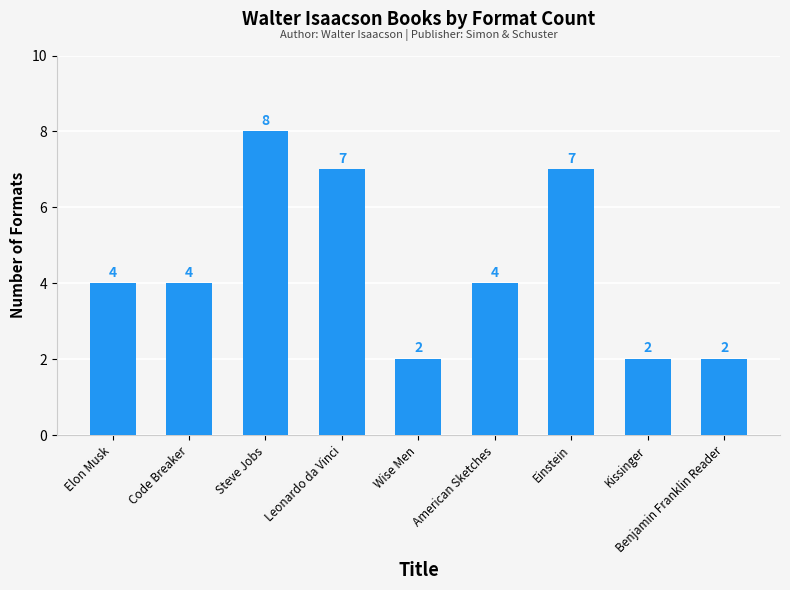

What is the value of the 7th bar from the left?

7